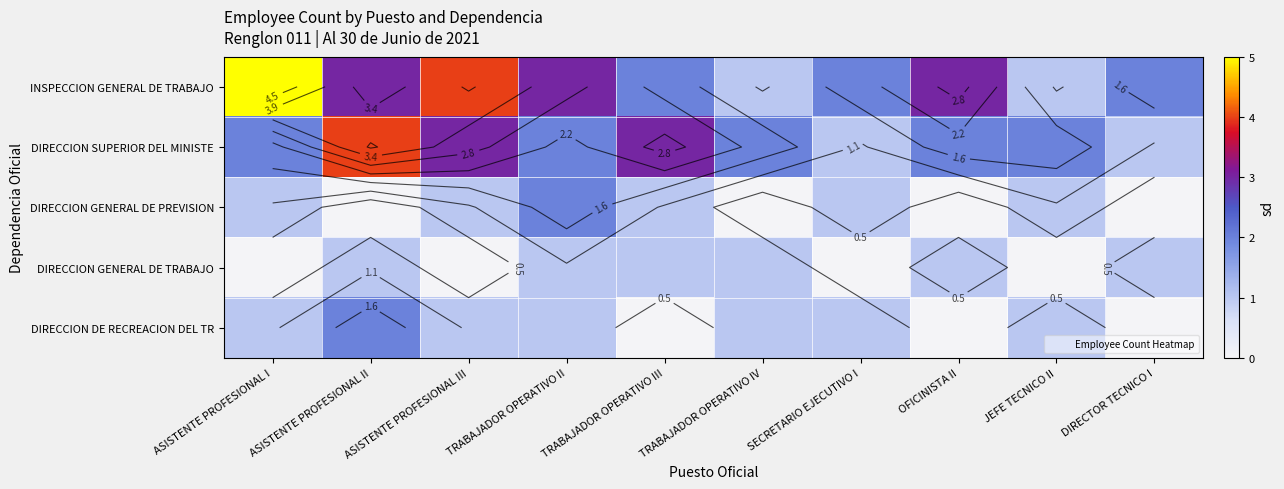

List the series in order of their peak value, lowest first.

DIRECCION GENERAL DE TRABAJO, DIRECCION GENERAL DE PREVISION, DIRECCION DE RECREACION DEL TR, DIRECCION SUPERIOR DEL MINISTE, INSPECCION GENERAL DE TRABAJO